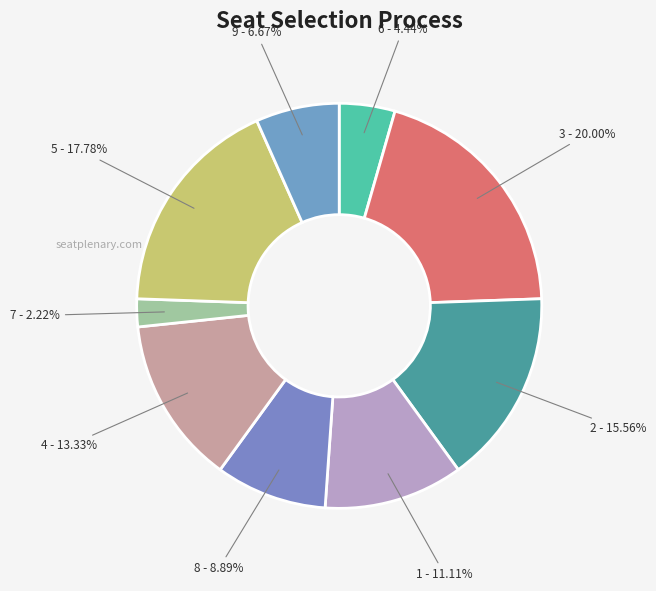

To the nearest percent, what portion does 3 represent?

20%